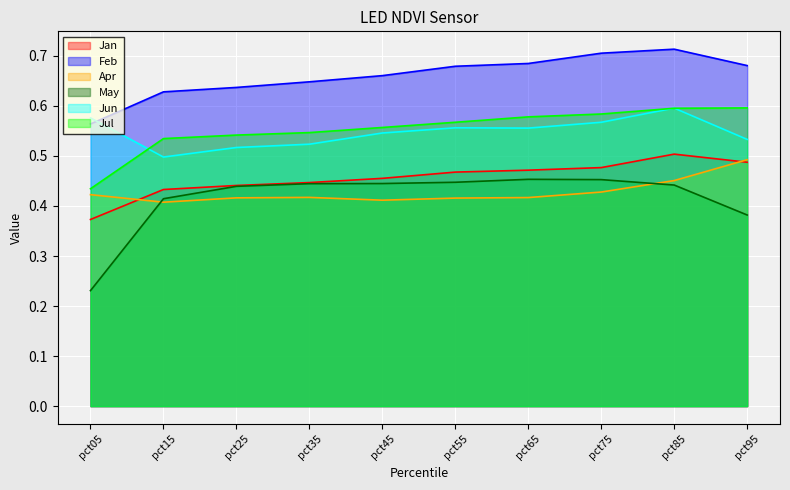

How many times do Feb and Jun cross each other?

1